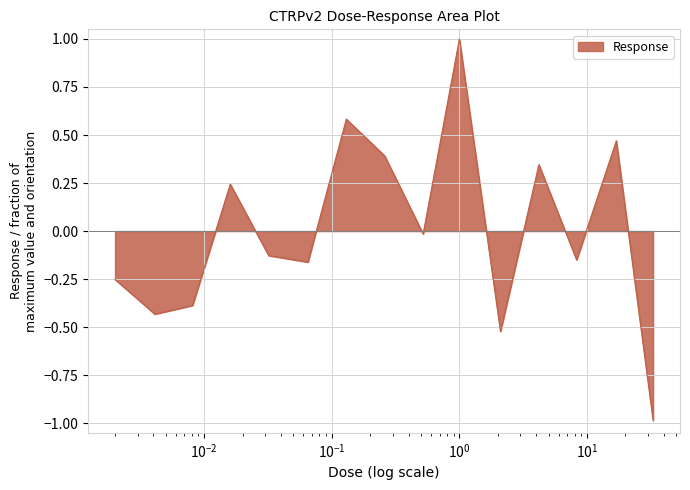

What is the smallest value displayed?

-1.0